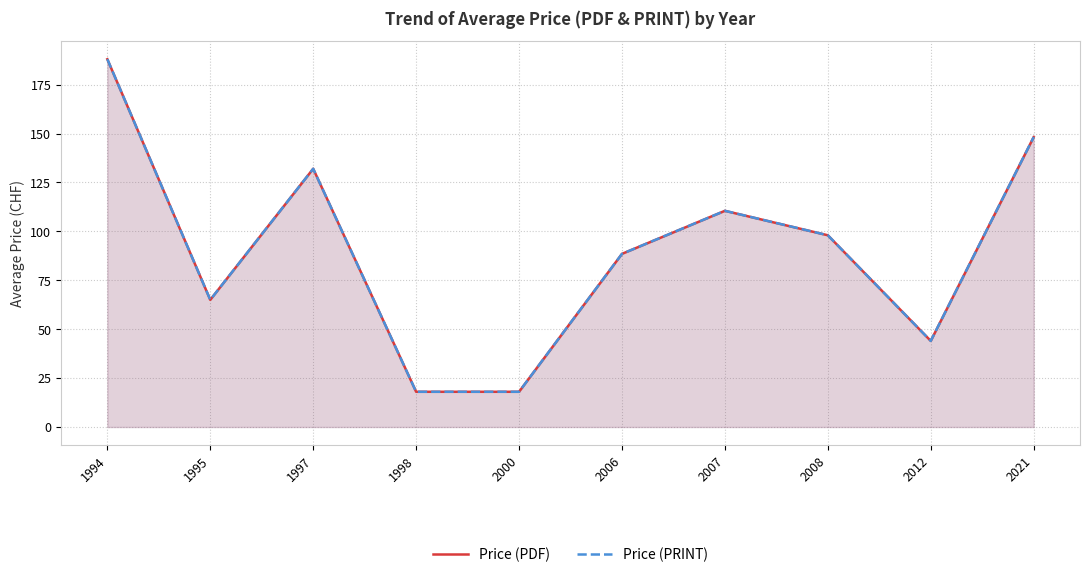

What are all the series names shown in the legend?

Price (PDF), Price (PRINT)